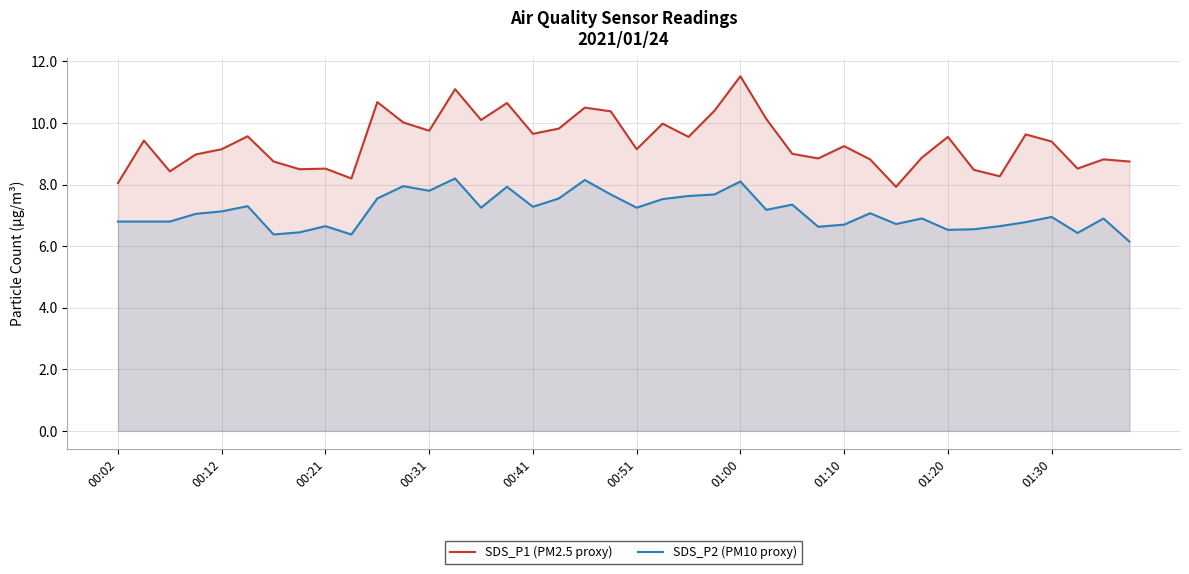

What is the value of the SDS_P2 (PM10 proxy) point at the 35th from the left?

6.7